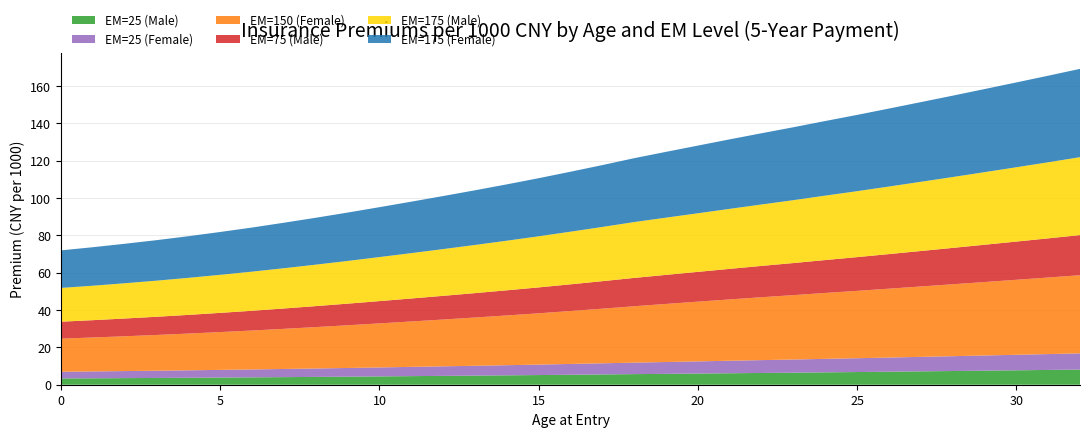

Reading left to right, what are all the values shown in this chart?

EM=25 (Male): 0=3.4	1=3.4	2=3.5	3=3.6	4=3.7	5=3.8	6=3.9	7=4.1	8=4.2	9=4.3	10=4.5	11=4.6	12=4.7	13=4.9	14=5.0	15=5.2	16=5.3	17=5.5	18=5.7	19=5.8	20=6.0	21=6.1	22=6.3	23=6.5	24=6.6	25=6.8	26=7.0	27=7.2	28=7.3	29=7.5	30=7.7	31=7.9	32=8.1
EM=25 (Female): 0=3.6	1=3.7	2=3.8	3=3.9	4=4.0	5=4.1	6=4.2	7=4.4	8=4.5	9=4.7	10=4.8	11=5.0	12=5.1	13=5.3	14=5.4	15=5.6	16=5.8	17=6.0	18=6.2	19=6.3	20=6.5	21=6.7	22=6.9	23=7.0	24=7.2	25=7.4	26=7.6	27=7.8	28=7.9	29=8.1	30=8.3	31=8.5	32=8.7
EM=150 (Female): 0=17.7	1=18.2	2=18.6	3=19.1	4=19.7	5=20.2	6=20.9	7=21.5	8=22.2	9=22.9	10=23.6	11=24.3	12=25.1	13=25.9	14=26.6	15=27.5	16=28.4	17=29.2	18=30.2	19=31.1	20=32.0	21=32.9	22=33.7	23=34.5	24=35.3	25=36.1	26=36.9	27=37.7	28=38.5	29=39.3	30=40.2	31=41.0	32=41.8
EM=75 (Male): 0=9.1	1=9.3	2=9.5	3=9.7	4=10.0	5=10.3	6=10.6	7=10.9	8=11.2	9=11.6	10=11.9	11=12.3	12=12.7	13=13.1	14=13.5	15=13.9	16=14.3	17=14.7	18=15.2	19=15.6	20=15.9	21=16.4	22=16.8	23=17.2	24=17.6	25=18.1	26=18.5	27=19.0	28=19.5	29=20.0	30=20.5	31=21.0	32=21.5
EM=175 (Male): 0=18.1	1=18.5	2=18.9	3=19.3	4=19.8	5=20.4	6=20.9	7=21.6	8=22.2	9=22.9	10=23.6	11=24.3	12=25.0	13=25.8	14=26.6	15=27.4	16=28.2	17=29.0	18=29.9	19=30.6	20=31.4	21=32.1	22=32.9	23=33.7	24=34.5	25=35.3	26=36.2	27=37.1	28=38.0	29=38.9	30=39.8	31=40.8	32=41.7
EM=175 (Female): 0=20.1	1=20.6	2=21.1	3=21.7	4=22.3	5=22.9	6=23.6	7=24.4	8=25.1	9=25.9	10=26.7	11=27.6	12=28.4	13=29.3	14=30.2	15=31.1	16=32.1	17=33.1	18=34.2	19=35.2	20=36.2	21=37.2	22=38.1	23=39.0	24=40.0	25=40.8	26=41.8	27=42.7	28=43.6	29=44.5	30=45.4	31=46.4	32=47.3